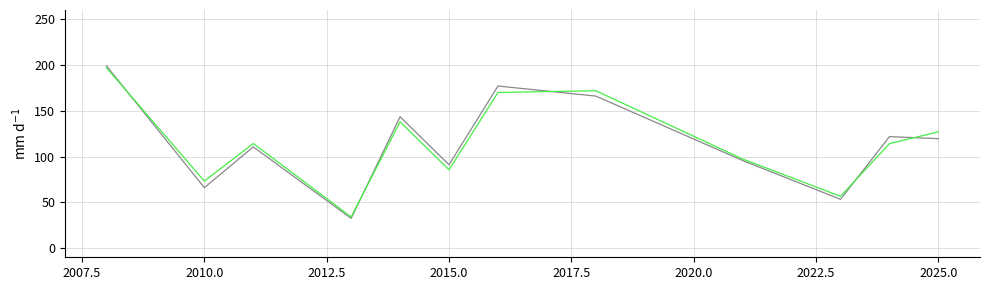

Count the number of categories in the chart.

12